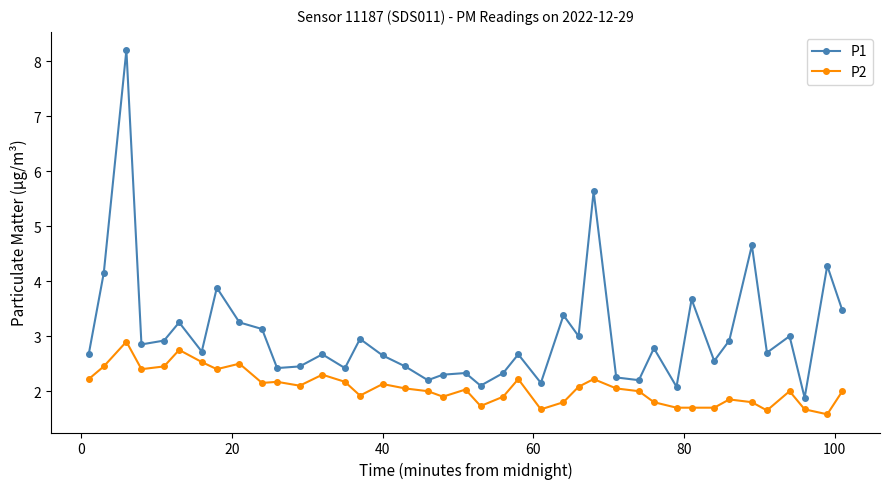

How many lines are shown in the chart?

2